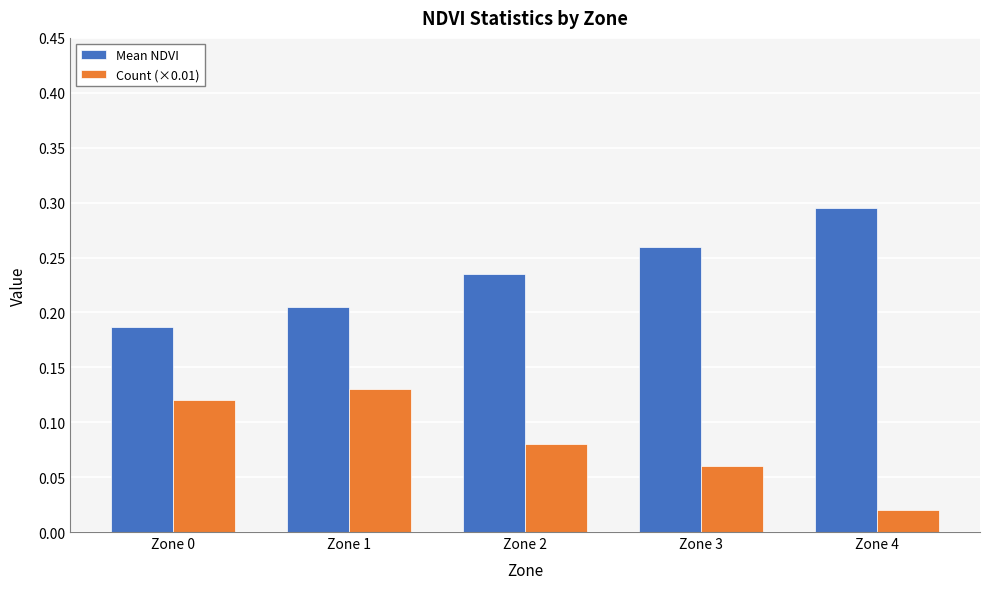

Which label corresponds to the largest value in the chart?

Zone 4